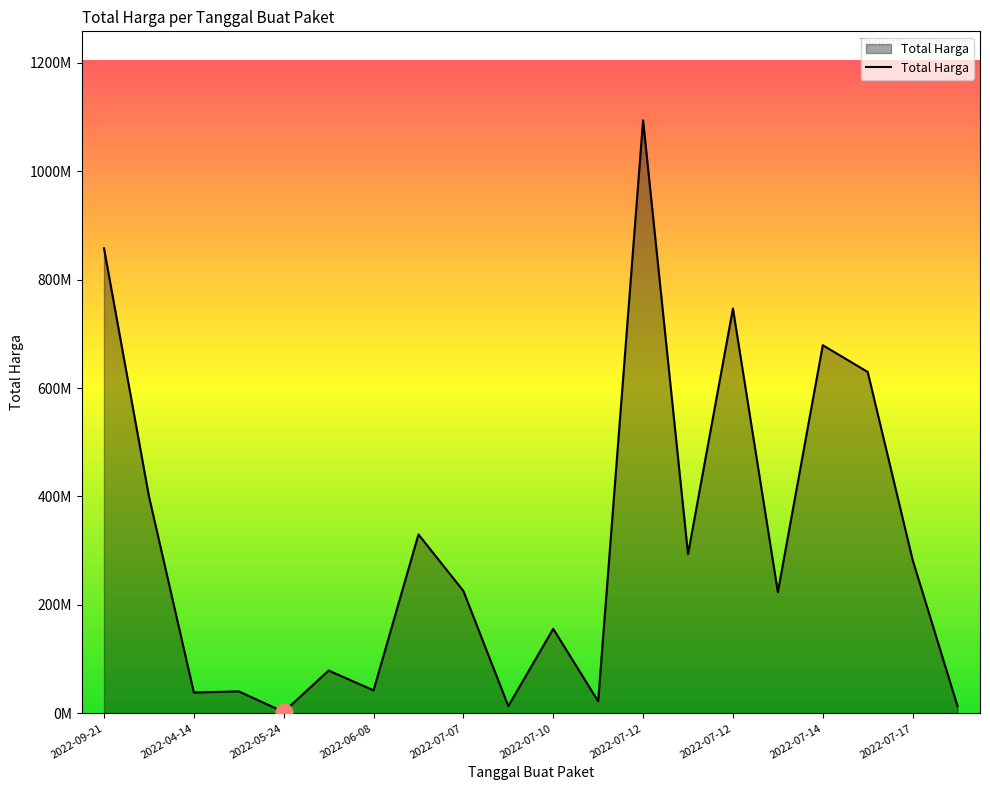

Which label corresponds to the smallest value in the chart?

2022-05-24